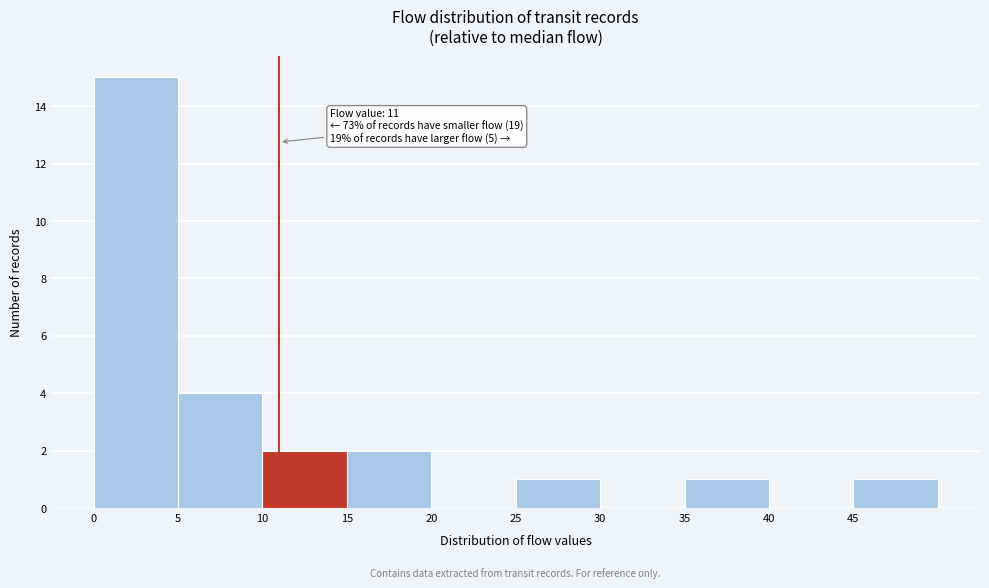

Over which range of the x-axis is the bar tallest?

0 to 5